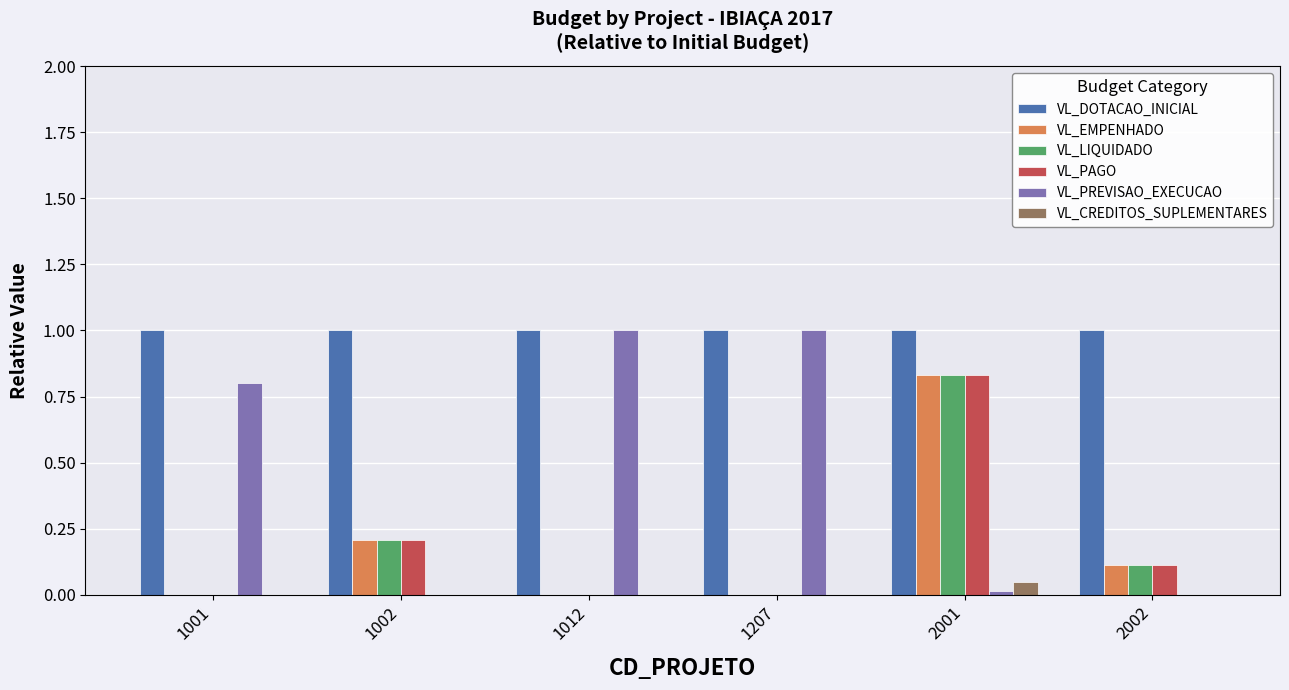

What are all the series names shown in the legend?

VL_DOTACAO_INICIAL, VL_EMPENHADO, VL_LIQUIDADO, VL_PAGO, VL_PREVISAO_EXECUCAO, VL_CREDITOS_SUPLEMENTARES